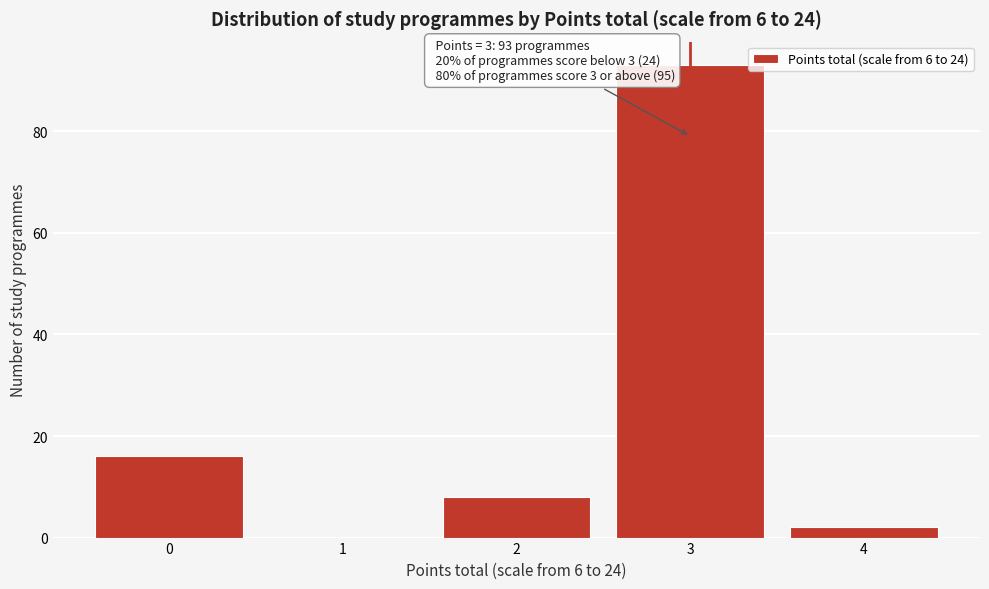

Reading left to right, extract all data points from this chart.

0=16	1=0	2=8	3=93	4=2